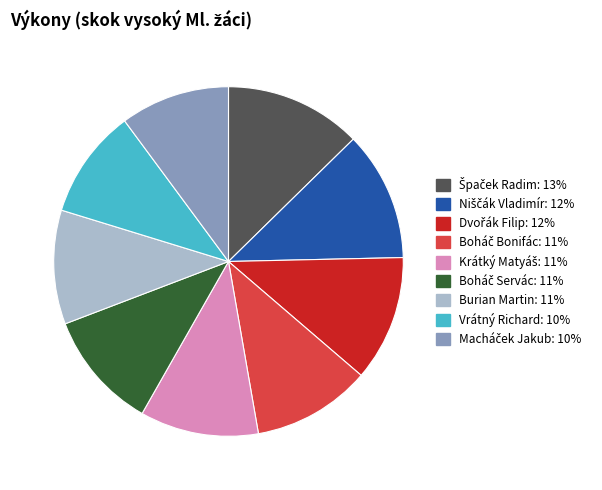

Is there any slice that represents more than half of the pie?

No